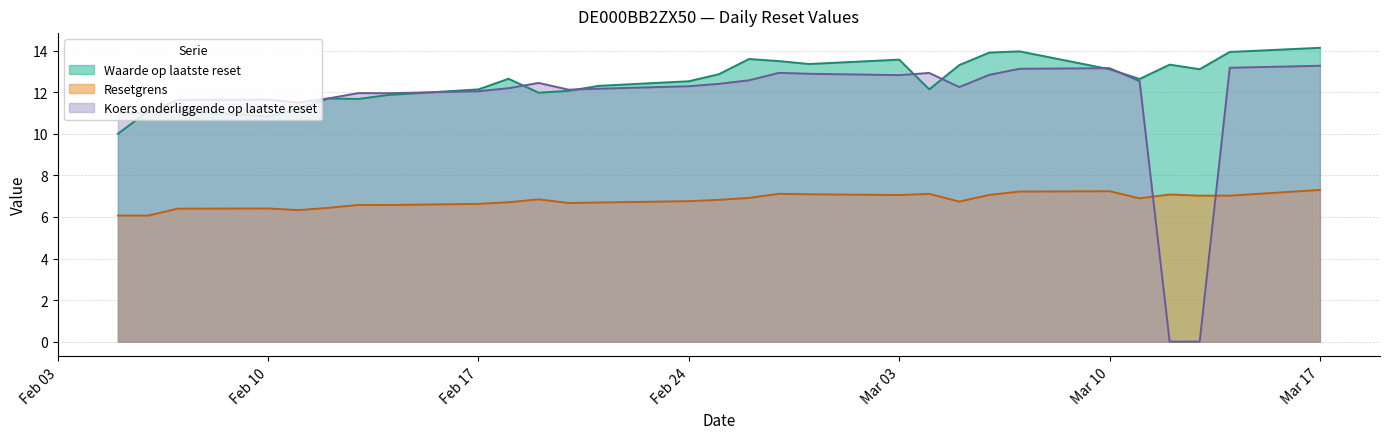

What is the maximum value for Koers onderliggende op laatste reset?

13.3